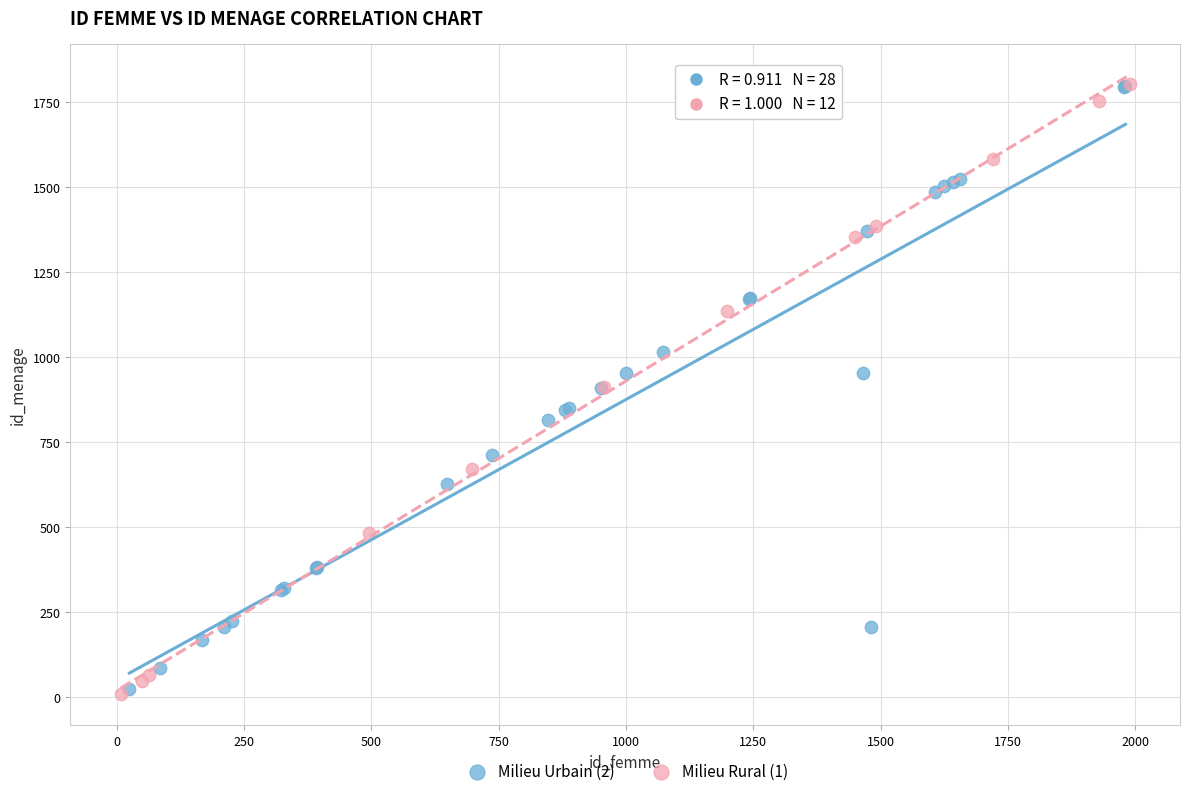

What are all the series names shown in the legend?

Milieu Urbain (2), Milieu Rural (1)